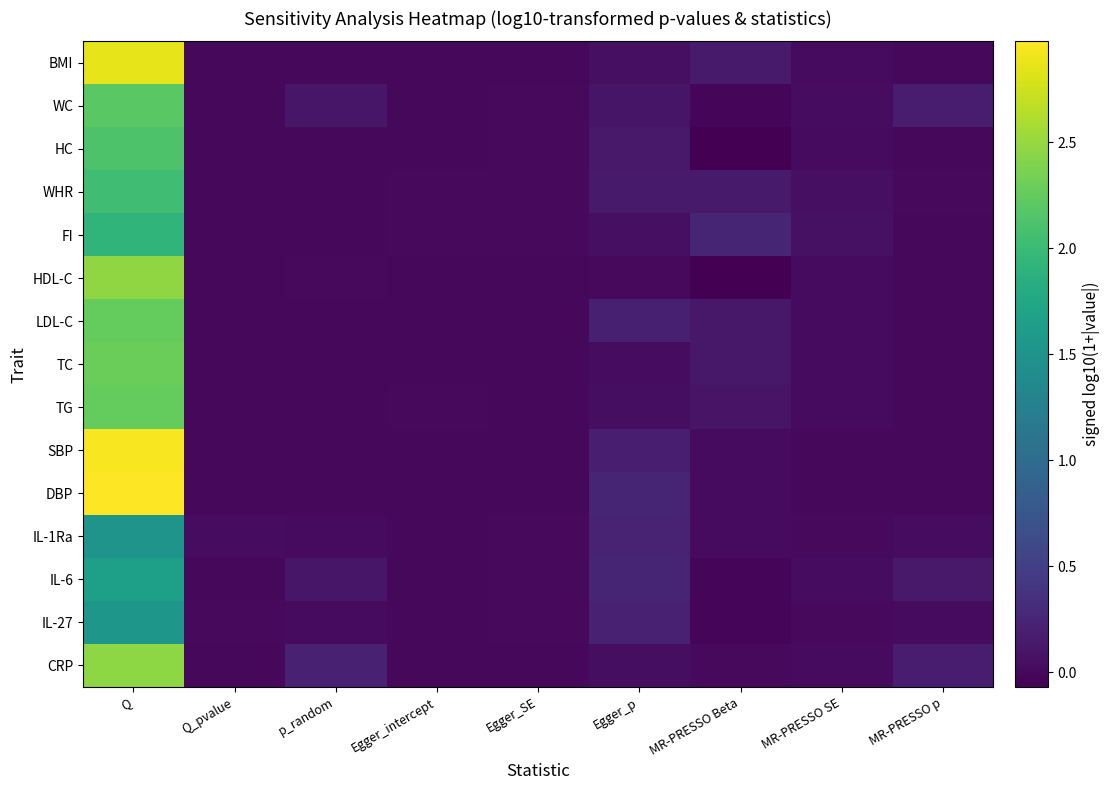

Between MR-PRESSO SE and Egger_SE, which is larger?

MR-PRESSO SE